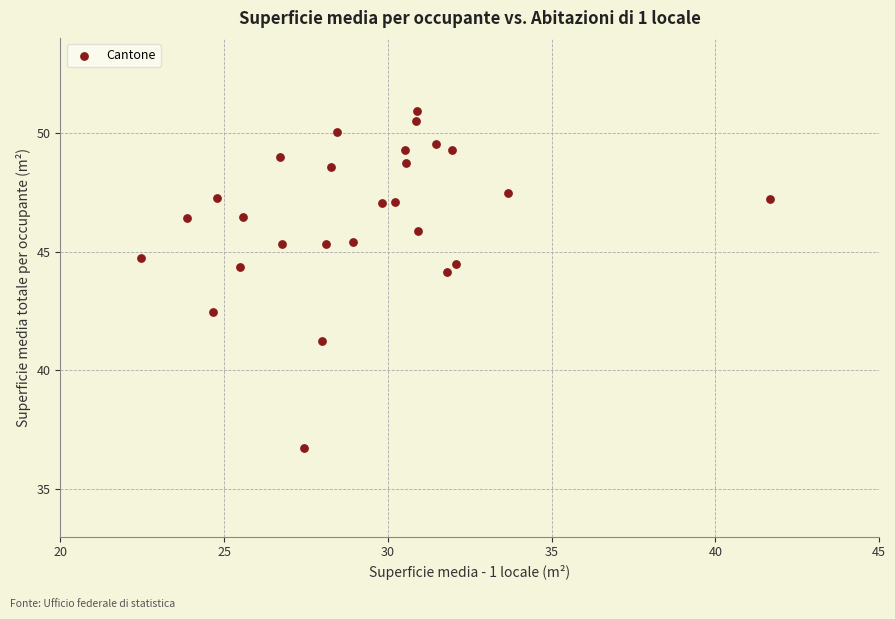

What Y value in the scatter plot is closest to 43?

42.4